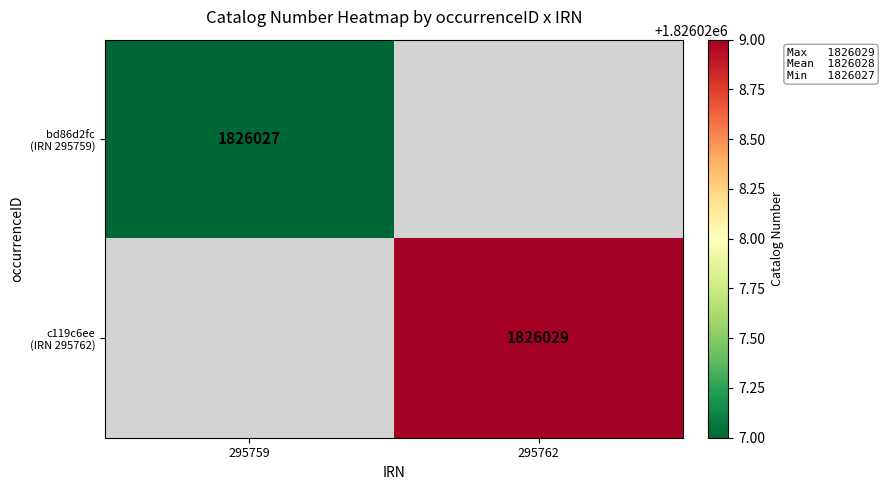

List the labels in order of bd86d2fc (IRN 295759) value, largest first.

295759, 295762